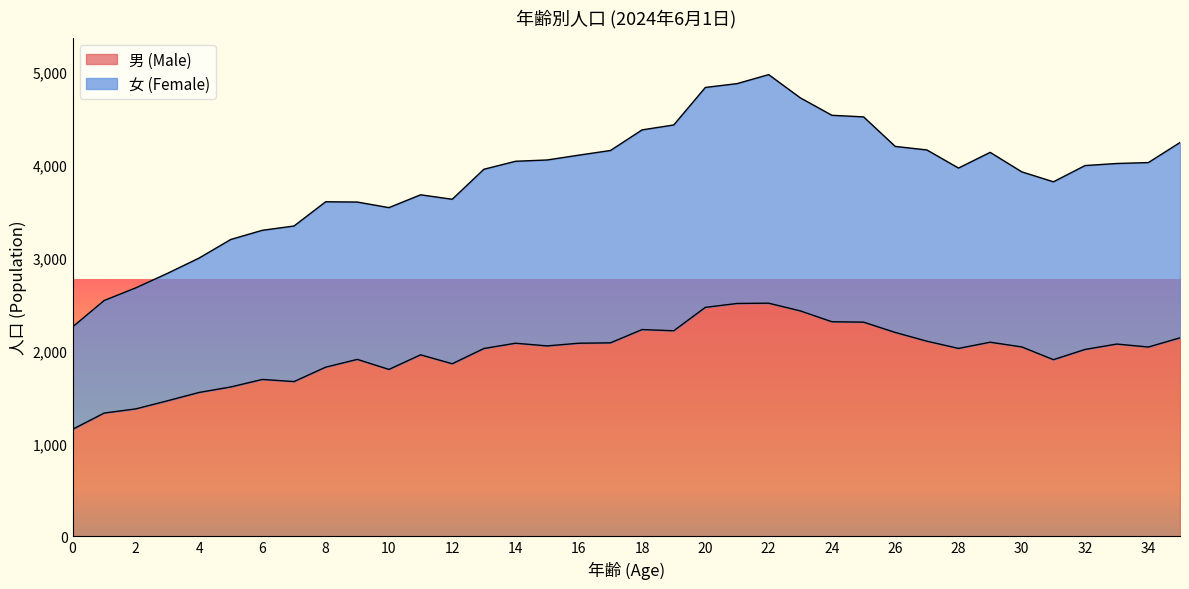

Which has a higher value, 10 or 1?

10